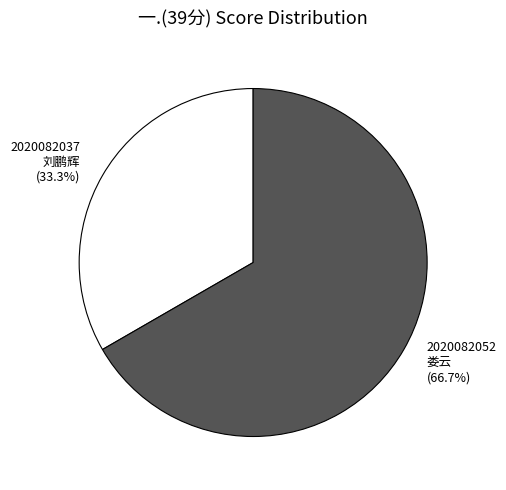

Which slice is the smallest?

2020082037 刘鹏辉